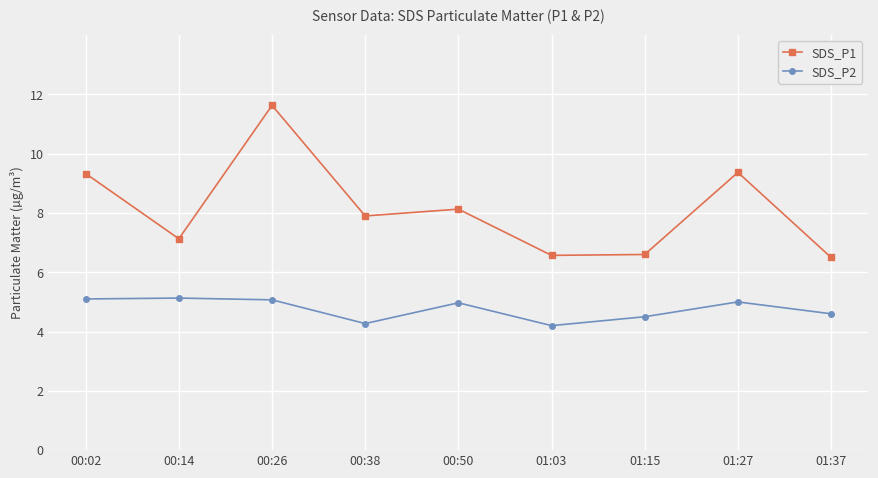

True or false: SDS_P1 and SDS_P2 intersect in this chart.

False